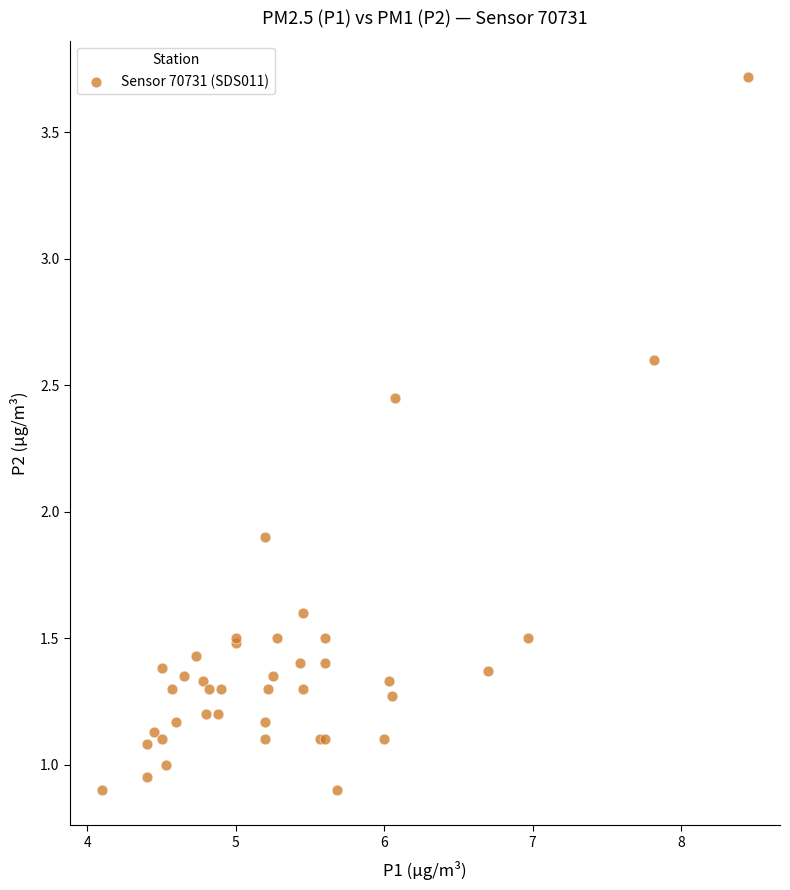

What Y value in the scatter plot is closest to 2?

1.9